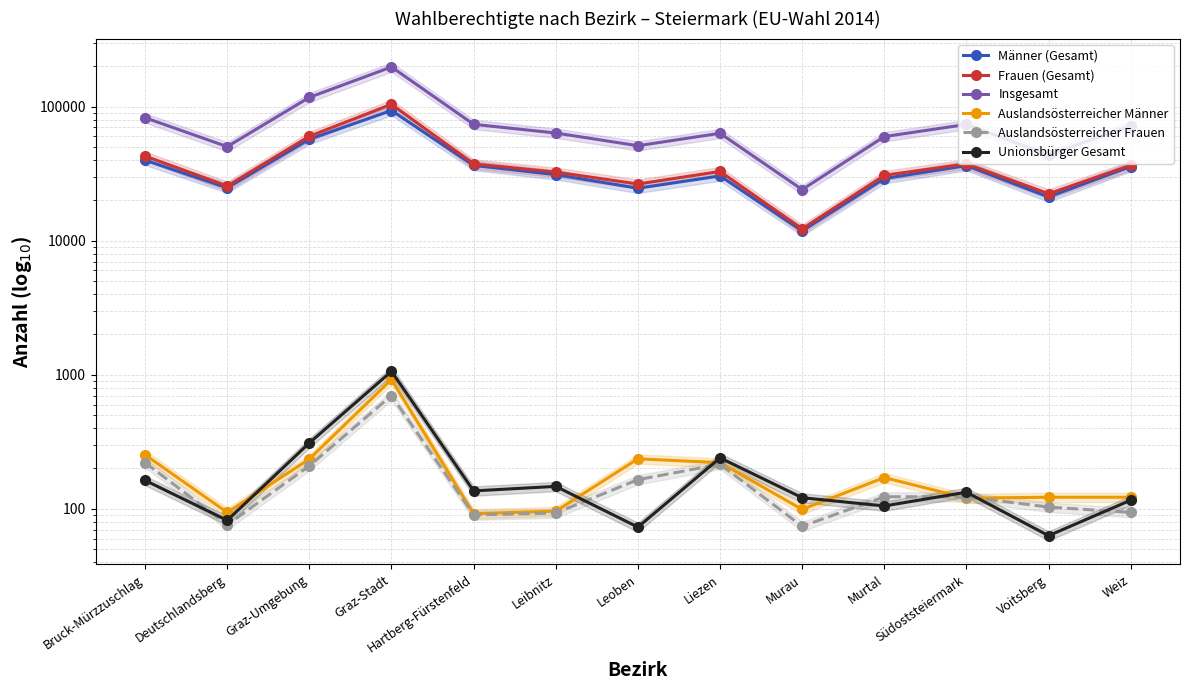

How many values in the Männer (Gesamt) series are below 31135?

6